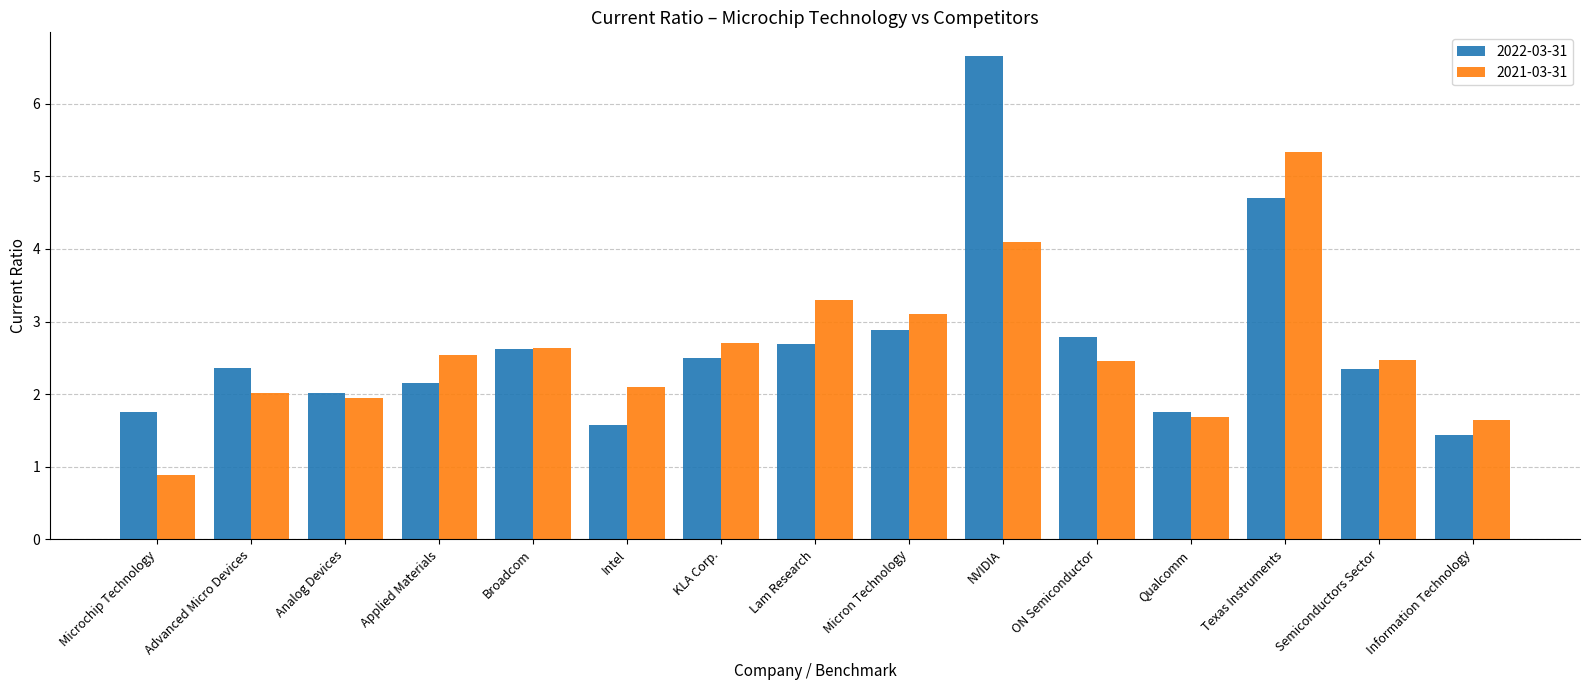

What is the label of the 5th bar from the right?

ON Semiconductor